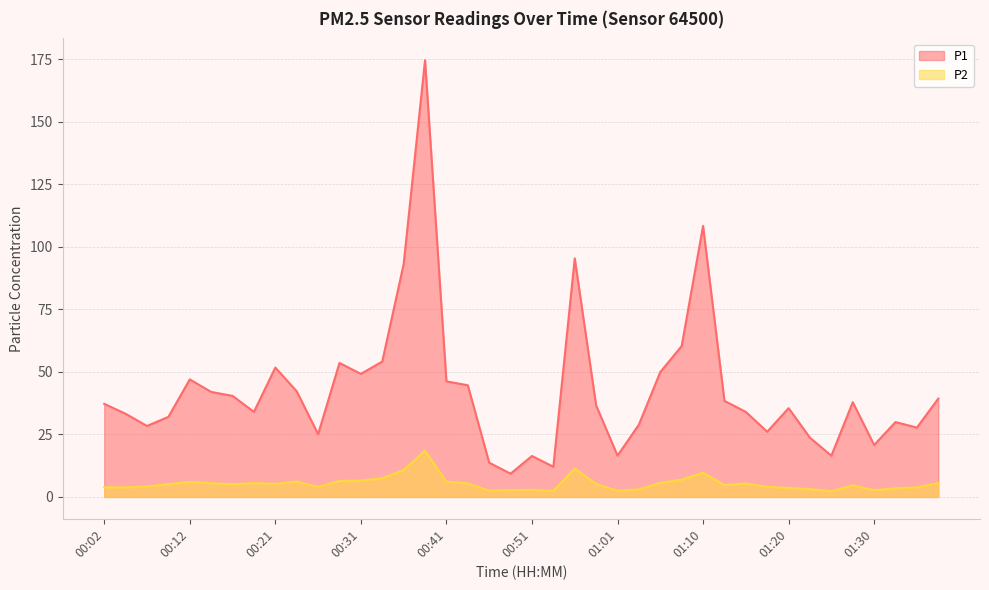

How many data points in P1 are less than 37?

20